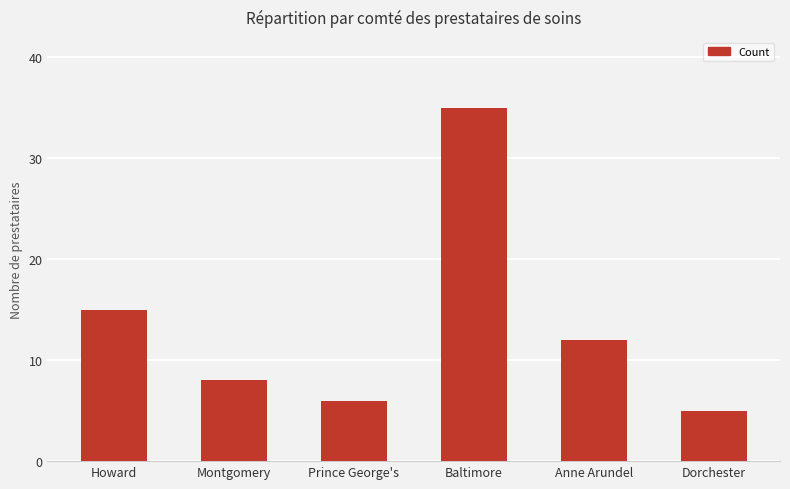

What is the ratio of the value at Prince George's to the value at Baltimore?

0.2